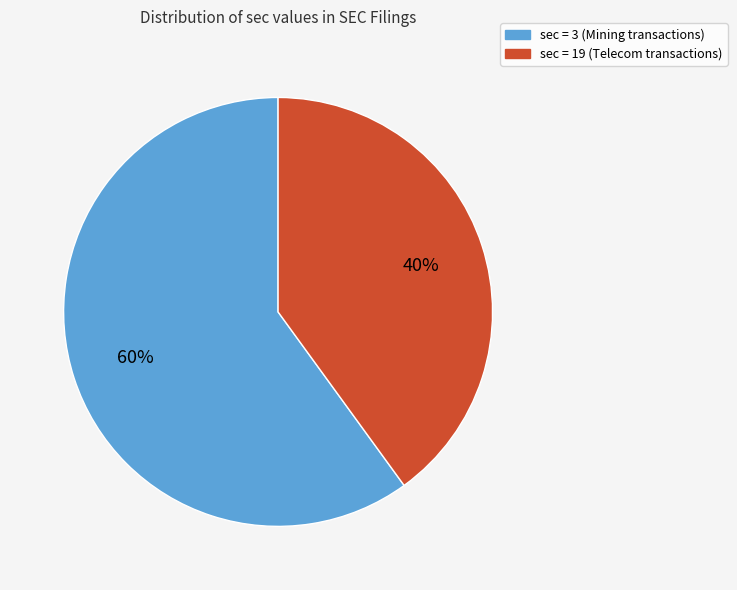

To the nearest percent, what is the average slice percentage?

50%